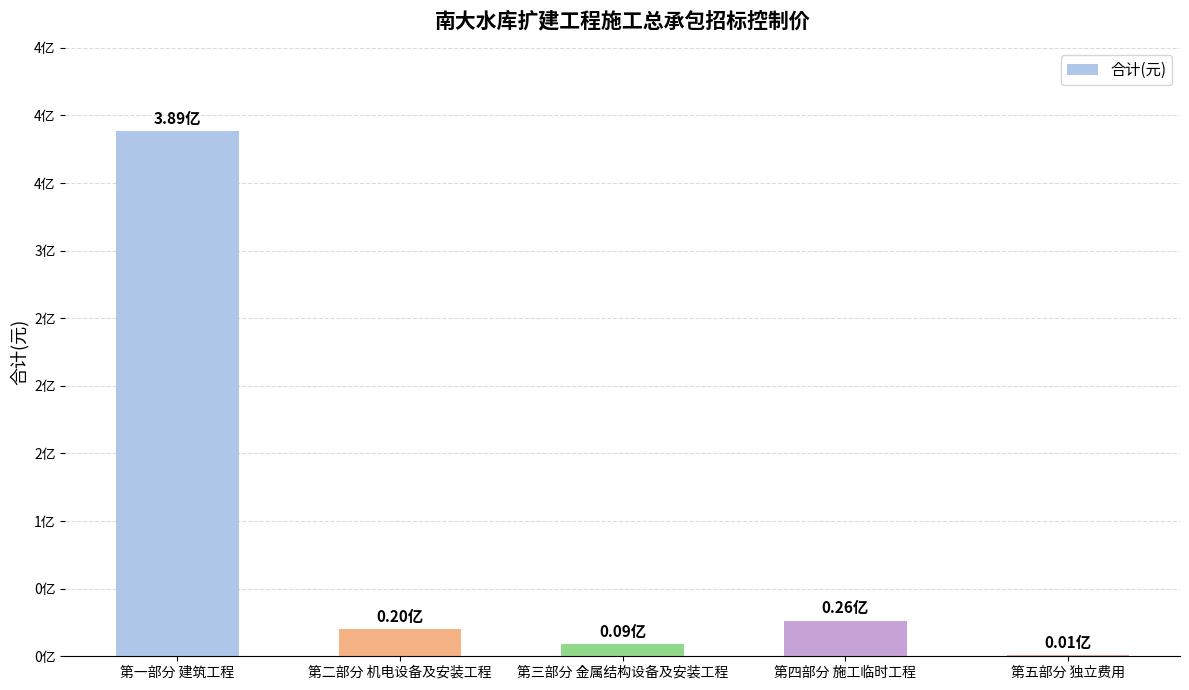

Are the bars horizontal?

No